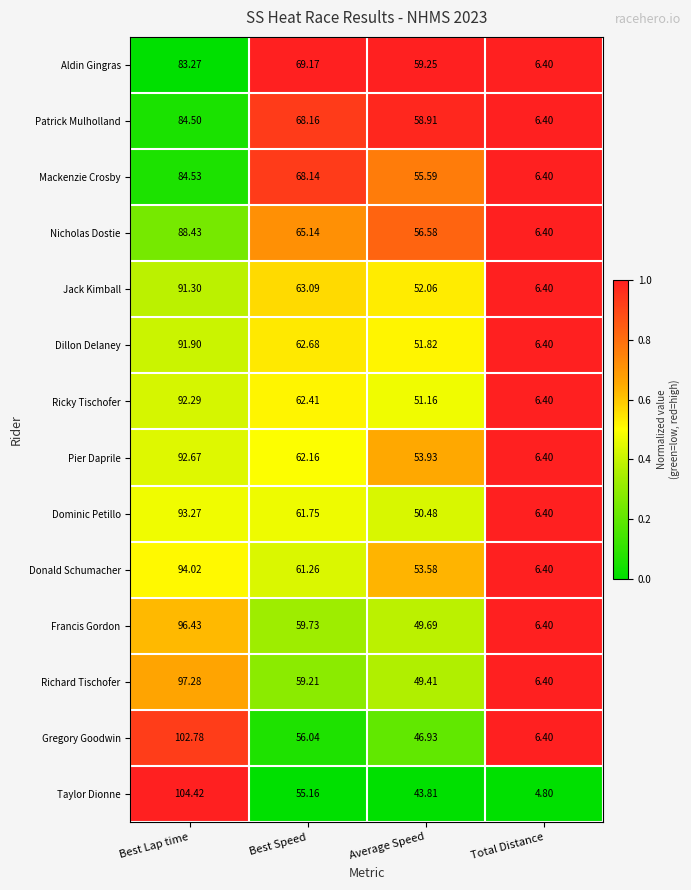

Rank the series by their maximum value, from lowest to highest.

Aldin Gingras, Patrick Mulholland, Mackenzie Crosby, Nicholas Dostie, Jack Kimball, Dillon Delaney, Ricky Tischofer, Pier Daprile, Dominic Petillo, Donald Schumacher, Francis Gordon, Richard Tischofer, Gregory Goodwin, Taylor Dionne